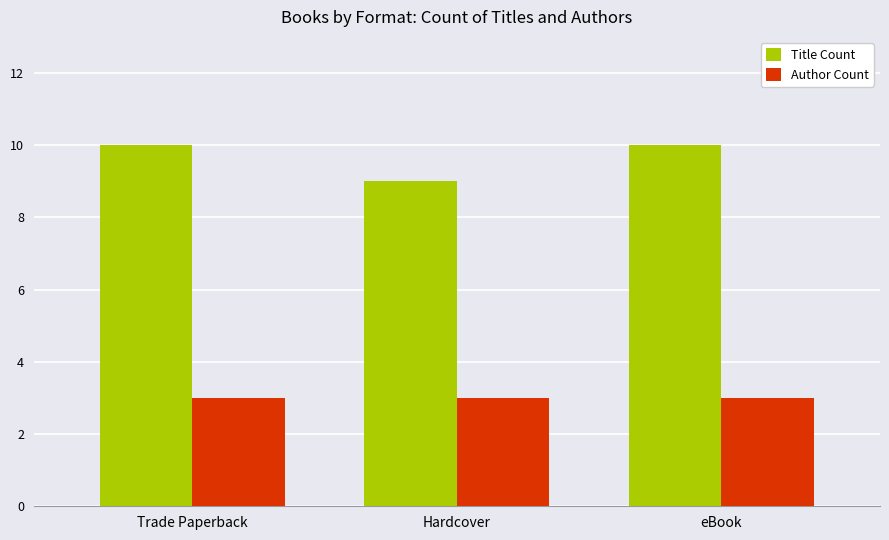

How many data points in Title Count are less than 10?

1